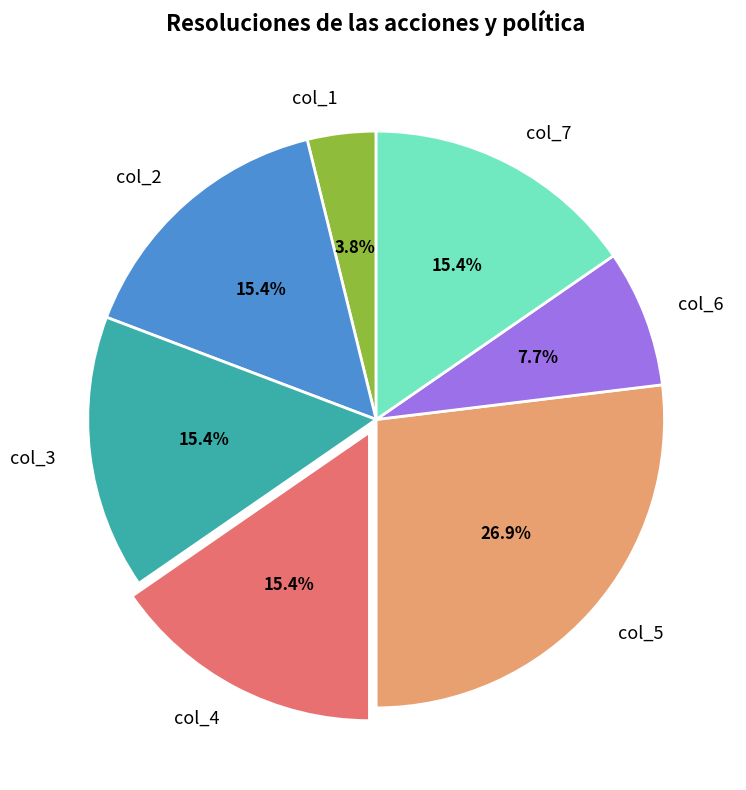

Which has a higher value, col_5 or col_2?

col_5